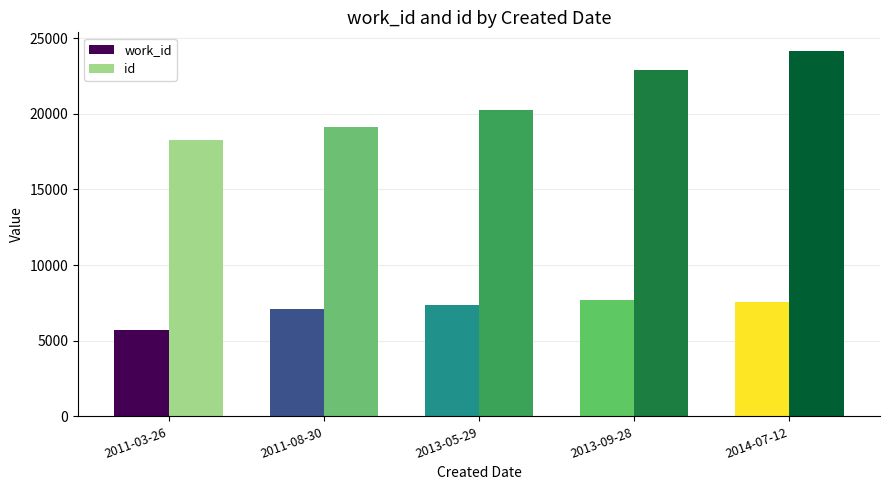

What is the lowest value of the work_id series?

5712